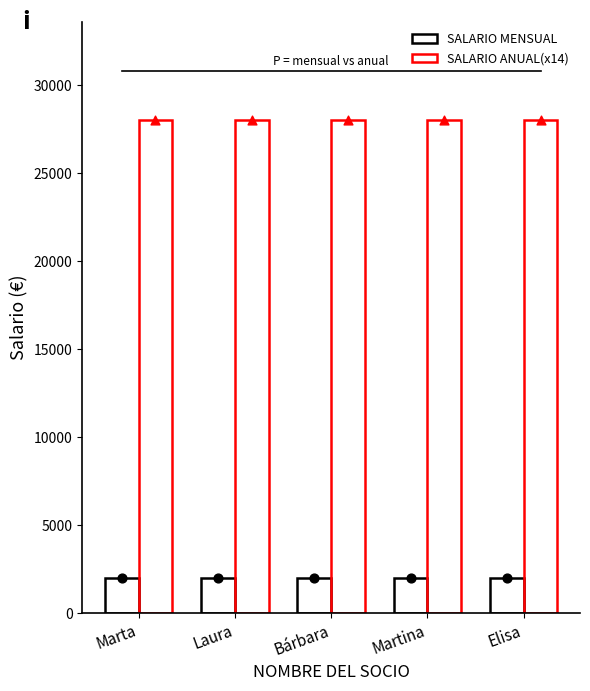

At which category is the sum across all series the highest?

Marta